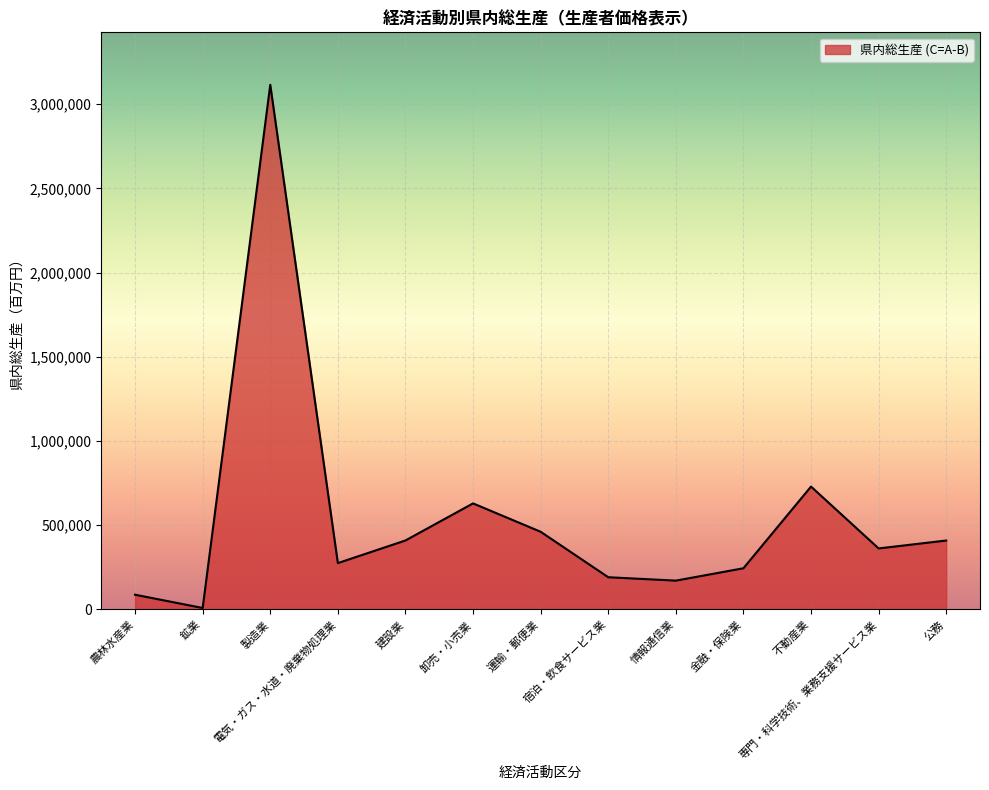

True or false: the data shows 324628 at 宿泊・飲食サービス業.

False